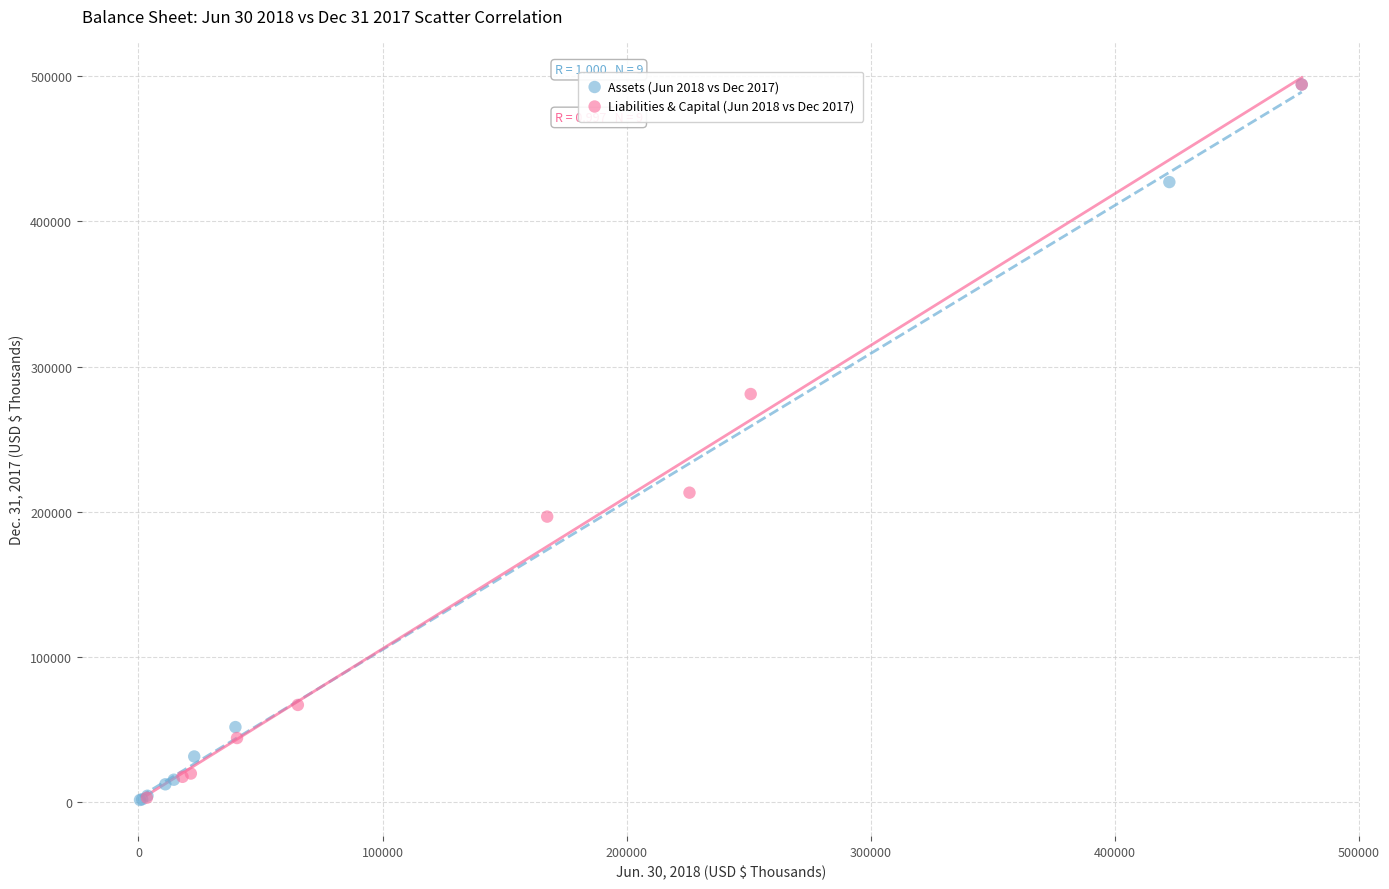

What are all the series names shown in the legend?

Assets (Jun 2018 vs Dec 2017), Liabilities & Capital (Jun 2018 vs Dec 2017)